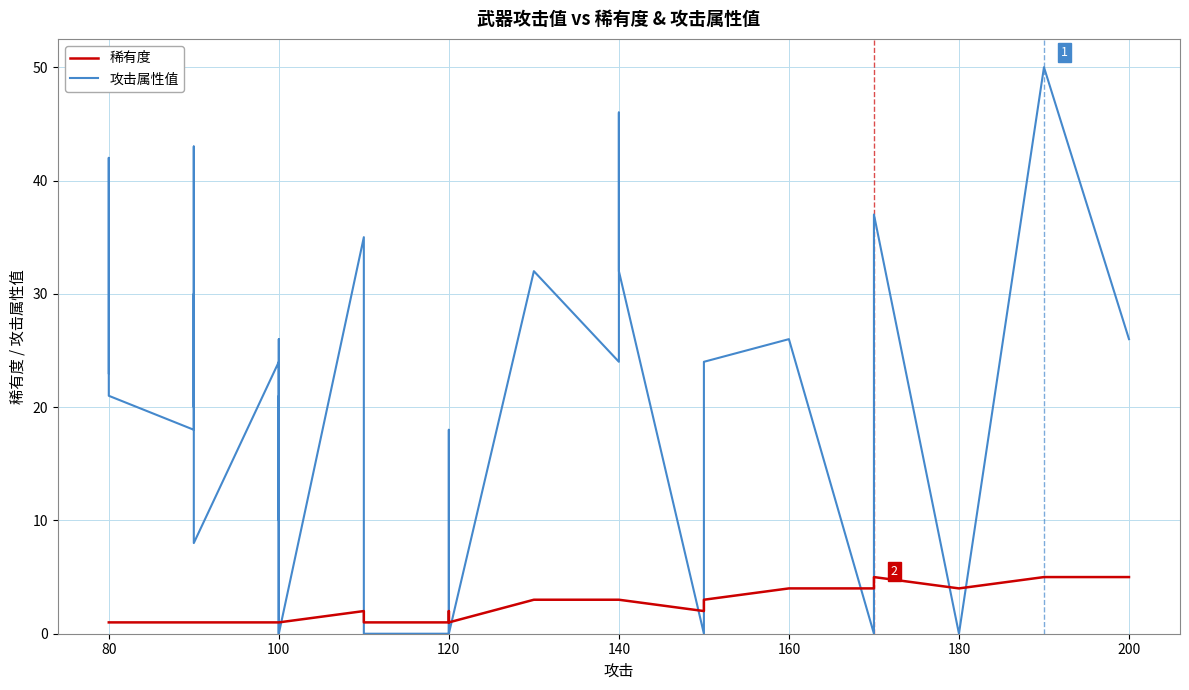

Is this an area chart (filled region under the line)?

No